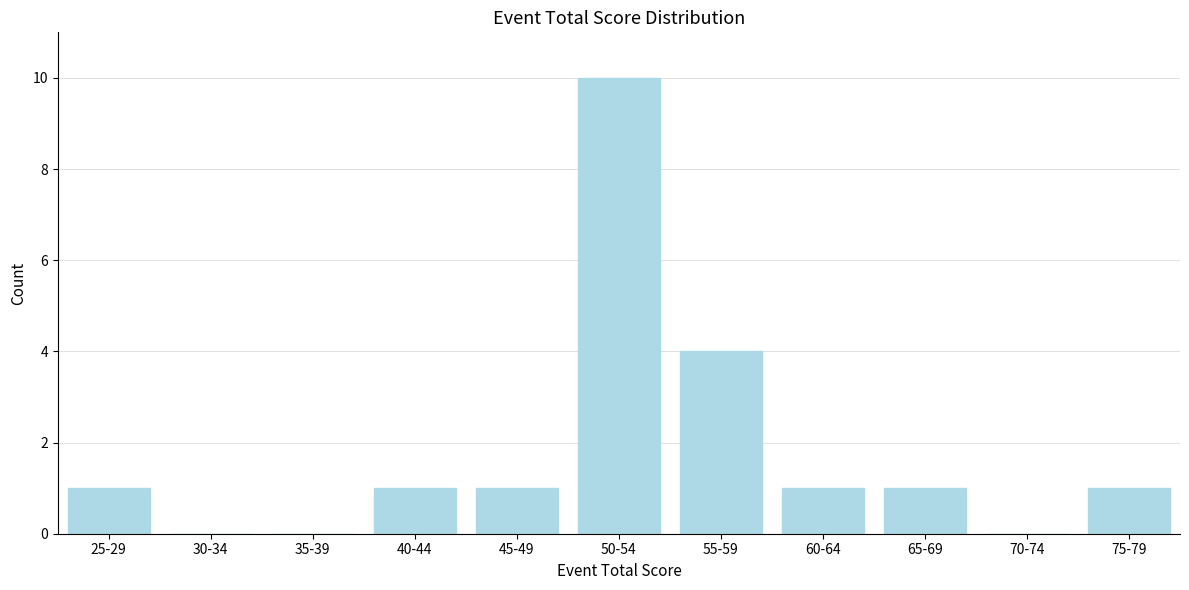

Reading left to right, what are all the values shown in this chart?

25-29=1	30-34=0	35-39=0	40-44=1	45-49=1	50-54=10	55-59=4	60-64=1	65-69=1	70-74=0	75-79=1